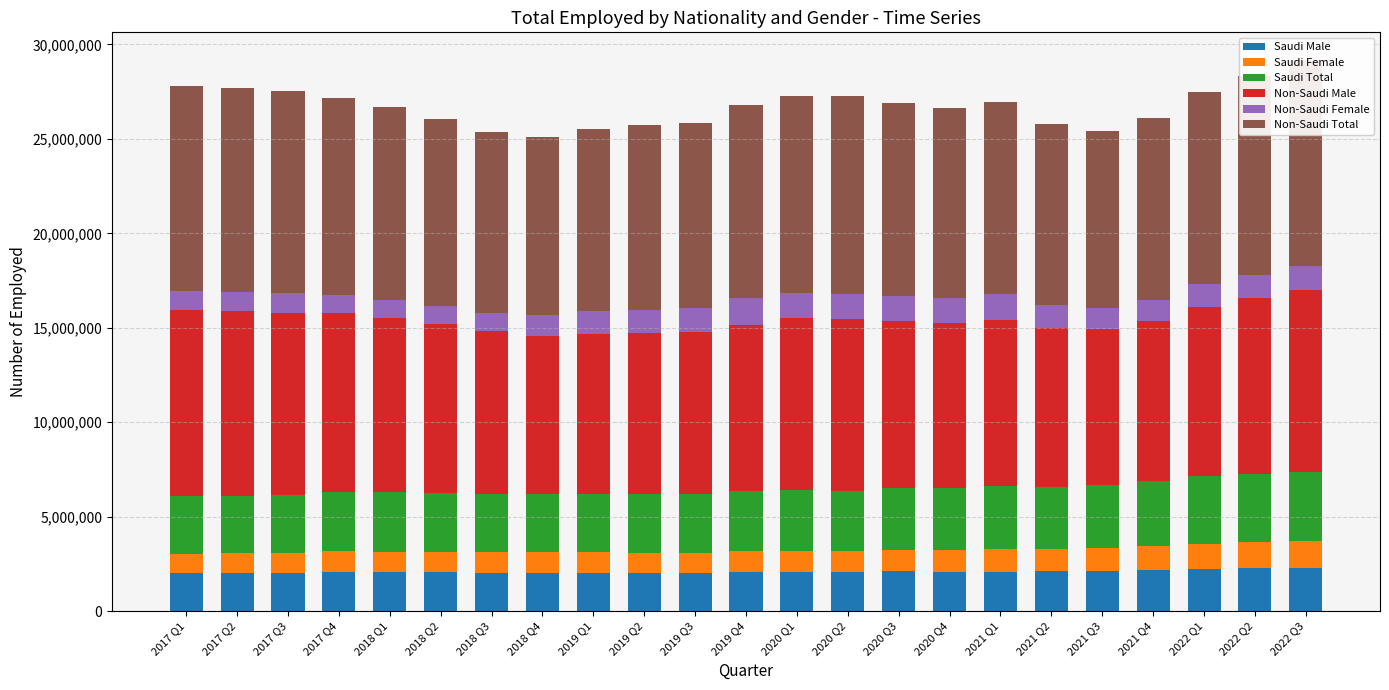

Which category has the lowest value in the Saudi Total series?

2017 Q1